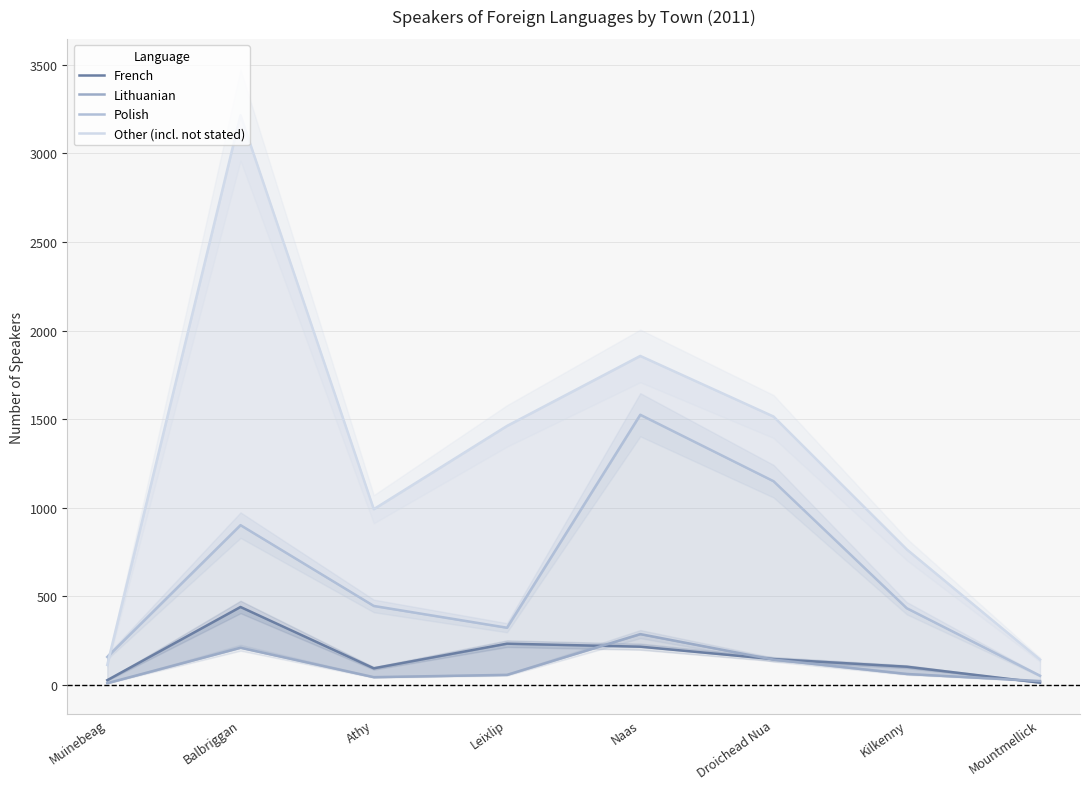

True or false: Polish and French cross at least once.

False